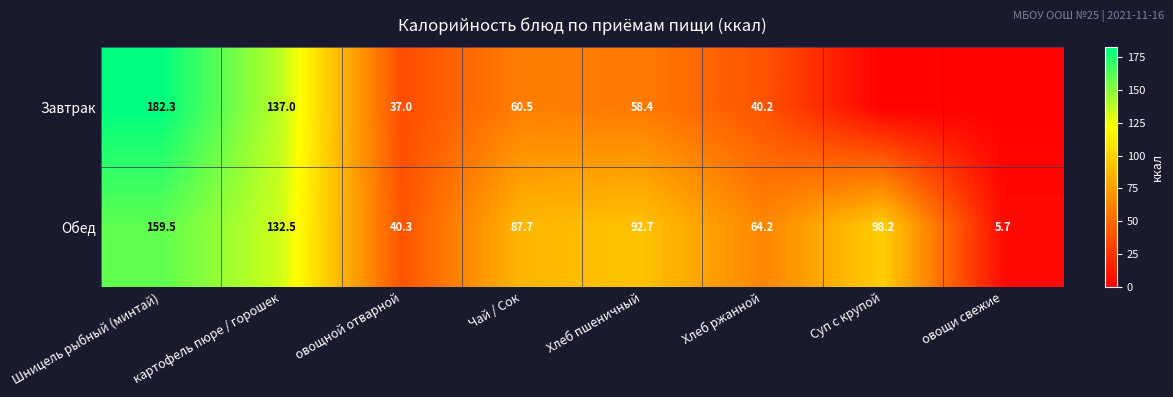

At Шницель рыбный (минтай), list the series in order from largest to smallest.

Завтрак, Обед